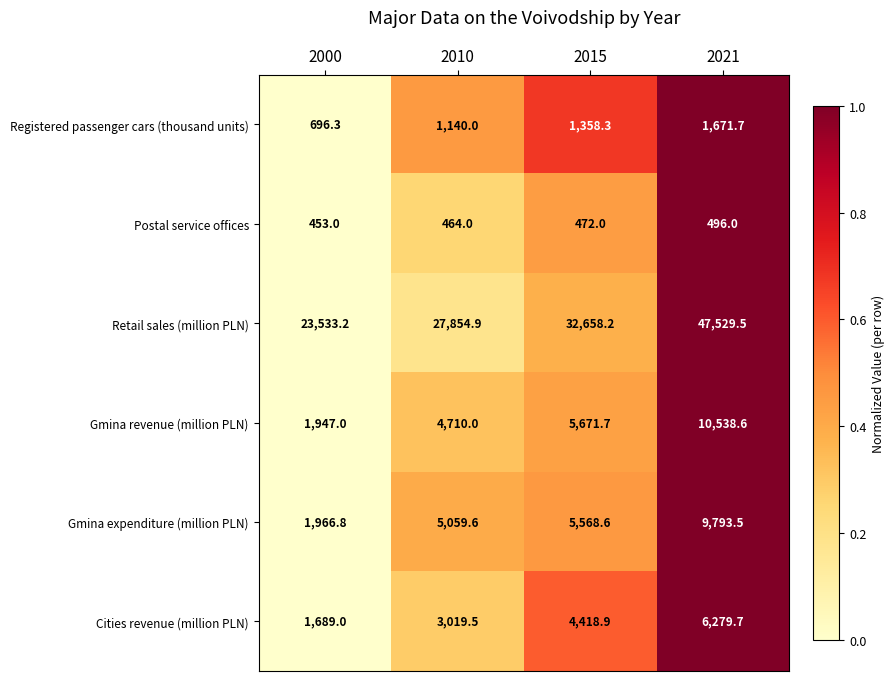

Rank the series by their maximum value, from lowest to highest.

Postal service offices, Registered passenger cars (thousand units), Cities revenue (million PLN), Gmina expenditure (million PLN), Gmina revenue (million PLN), Retail sales (million PLN)